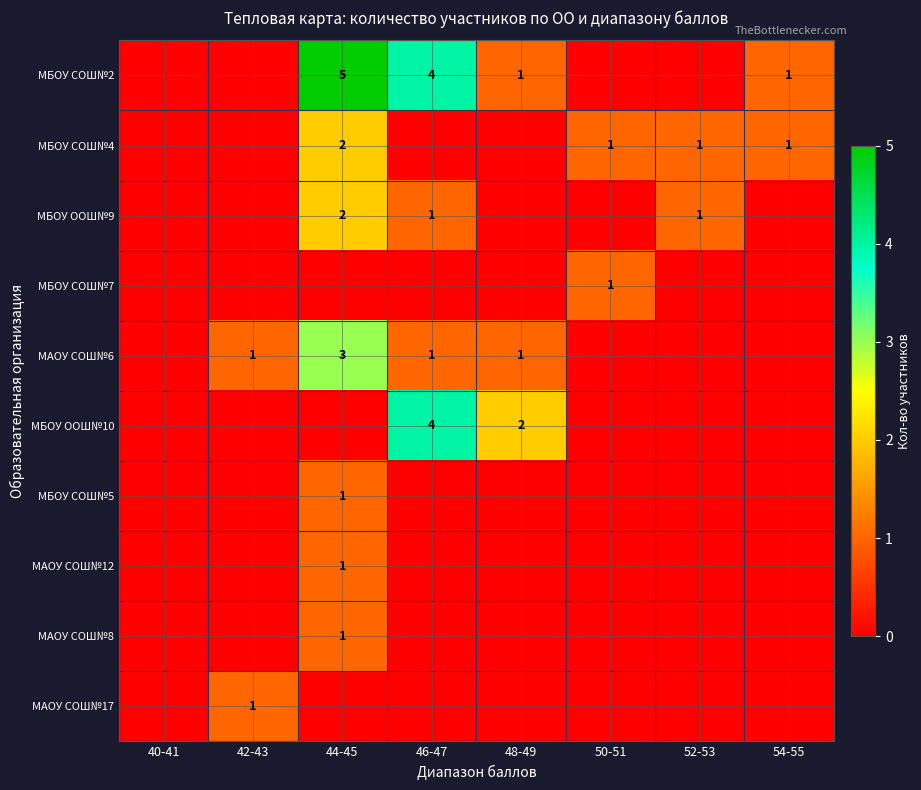

The value of МБОУ ООШ№9 at 52-53 is 2. True or false?

False